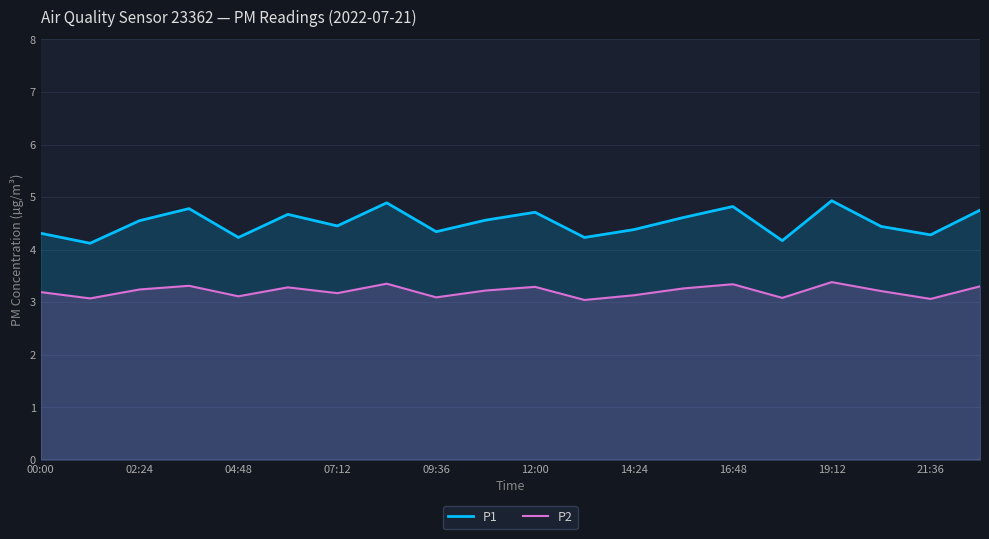

The P2 series shows 3.1 at 09:36. True or false?

True